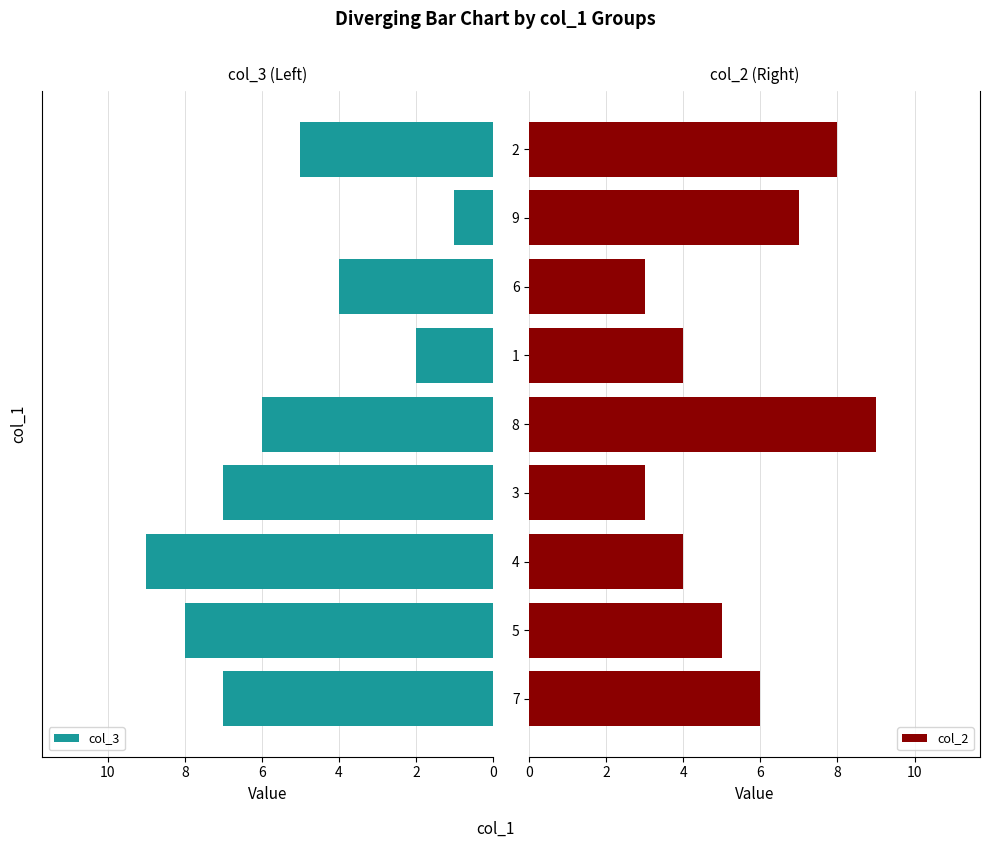

What is the difference between the maximum and minimum values in the col_3 series?

8